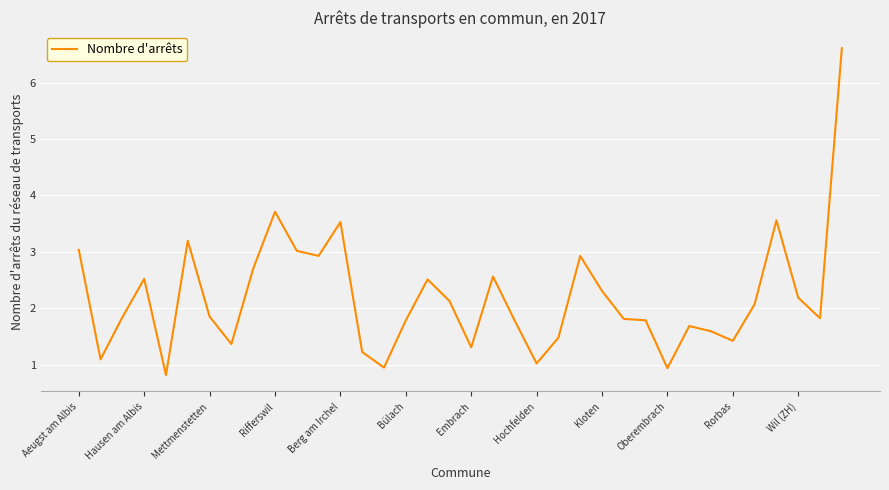

What is the difference between the maximum and minimum values?

5.8